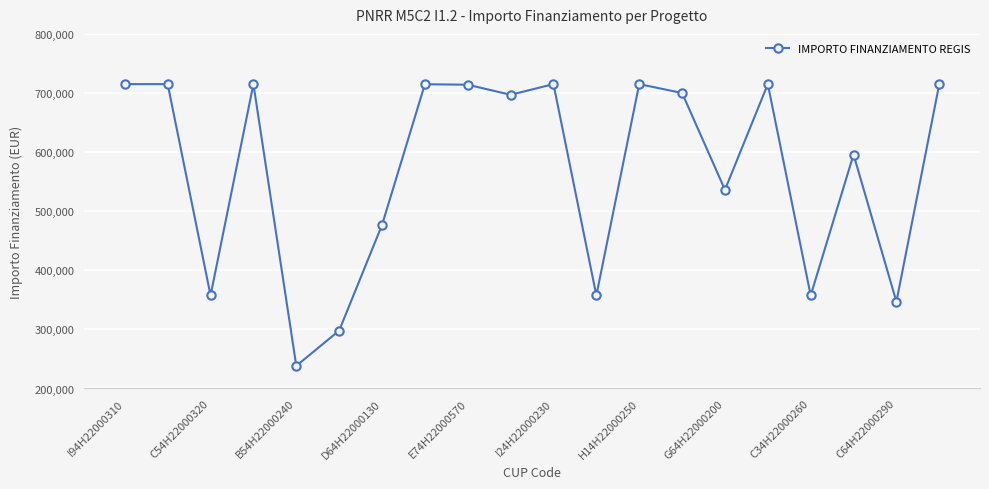

What is the smallest value displayed?

238333.3